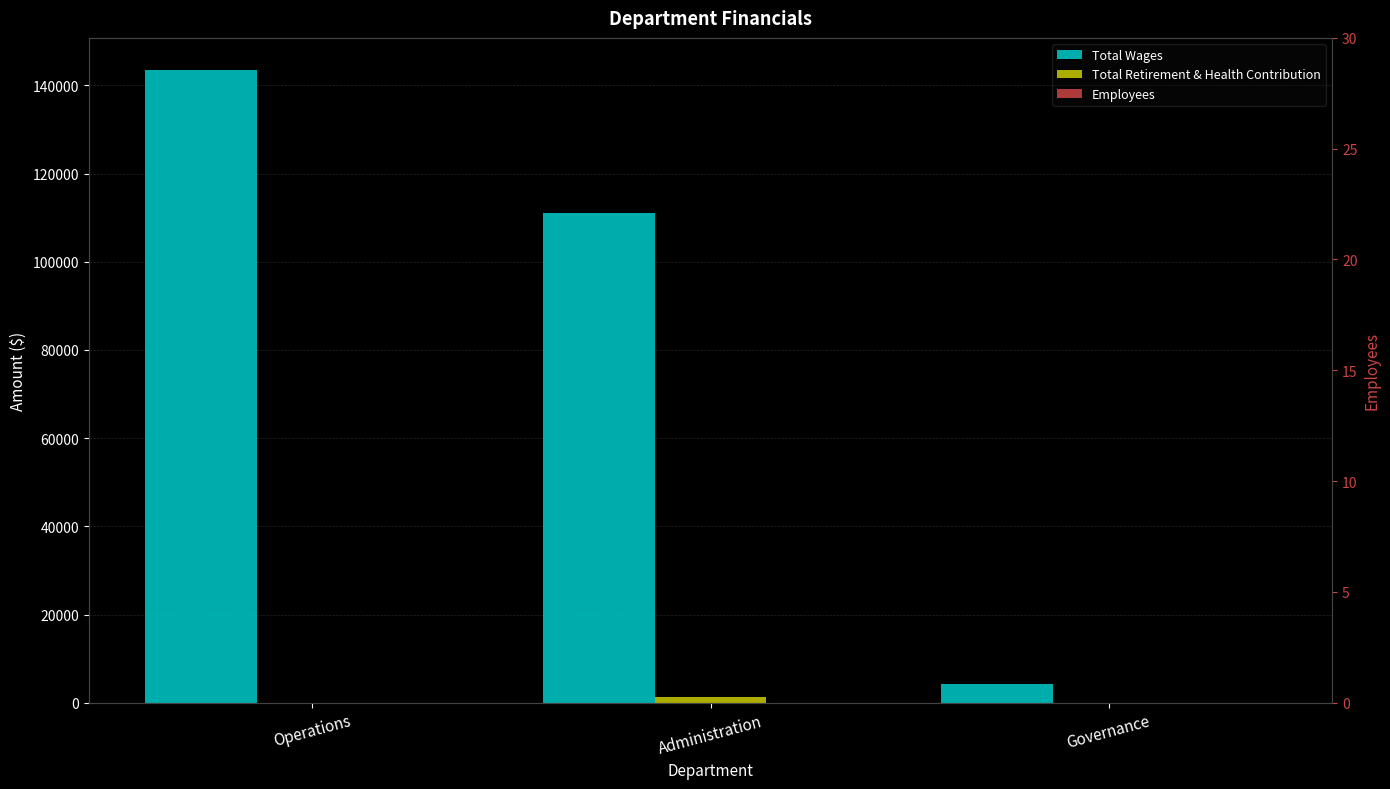

Which series changed the most between Administration and Governance?

Total Wages